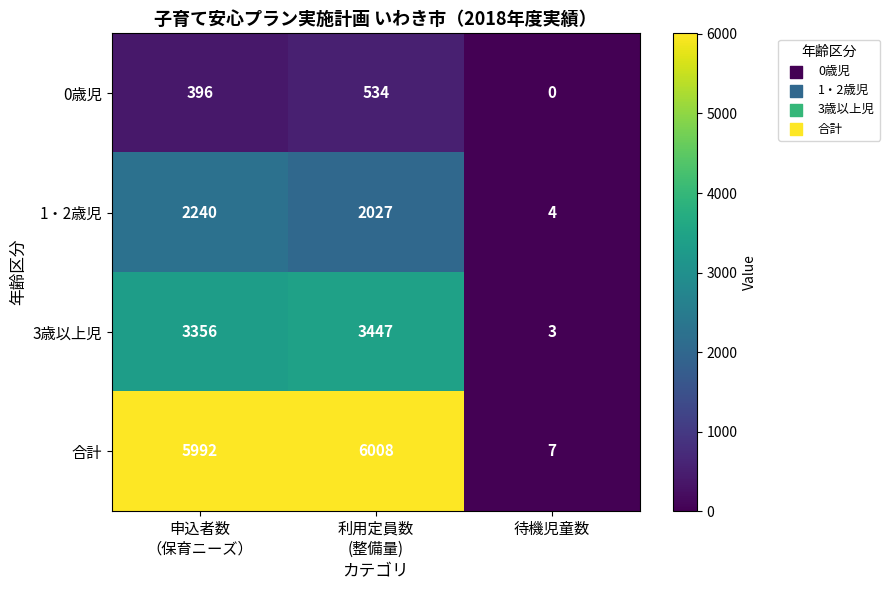

List the series in order of their peak value, lowest first.

0歳児, 1・2歳児, 3歳以上児, 合計